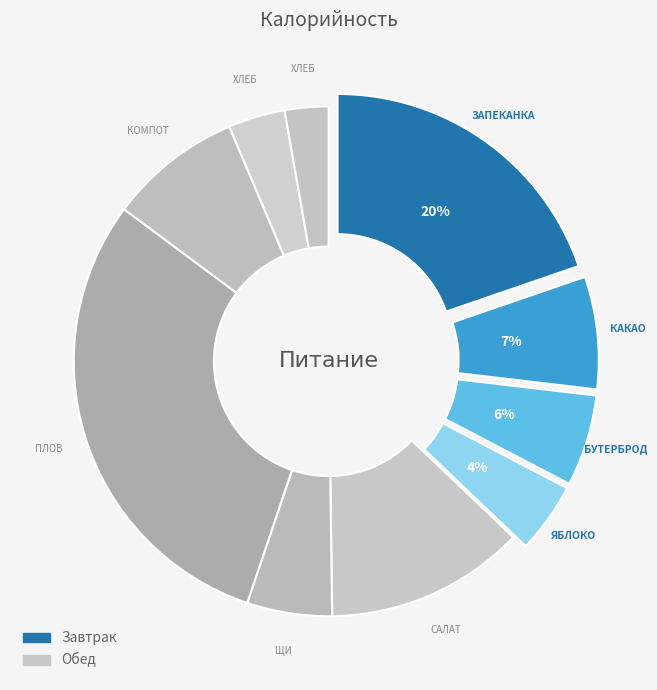

How many slices are in this pie chart?

10